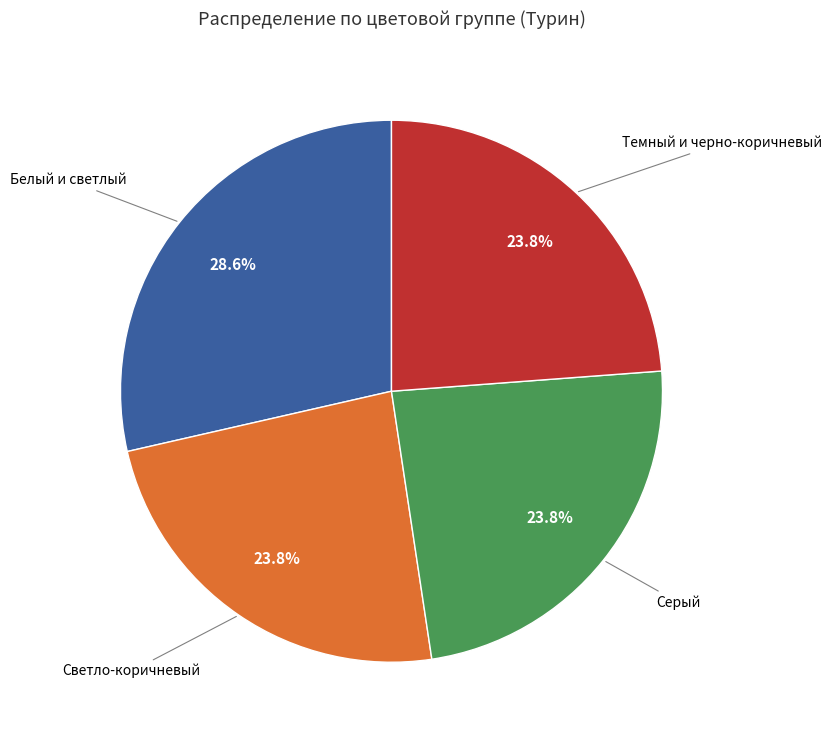

Does any single category account for the majority?

No